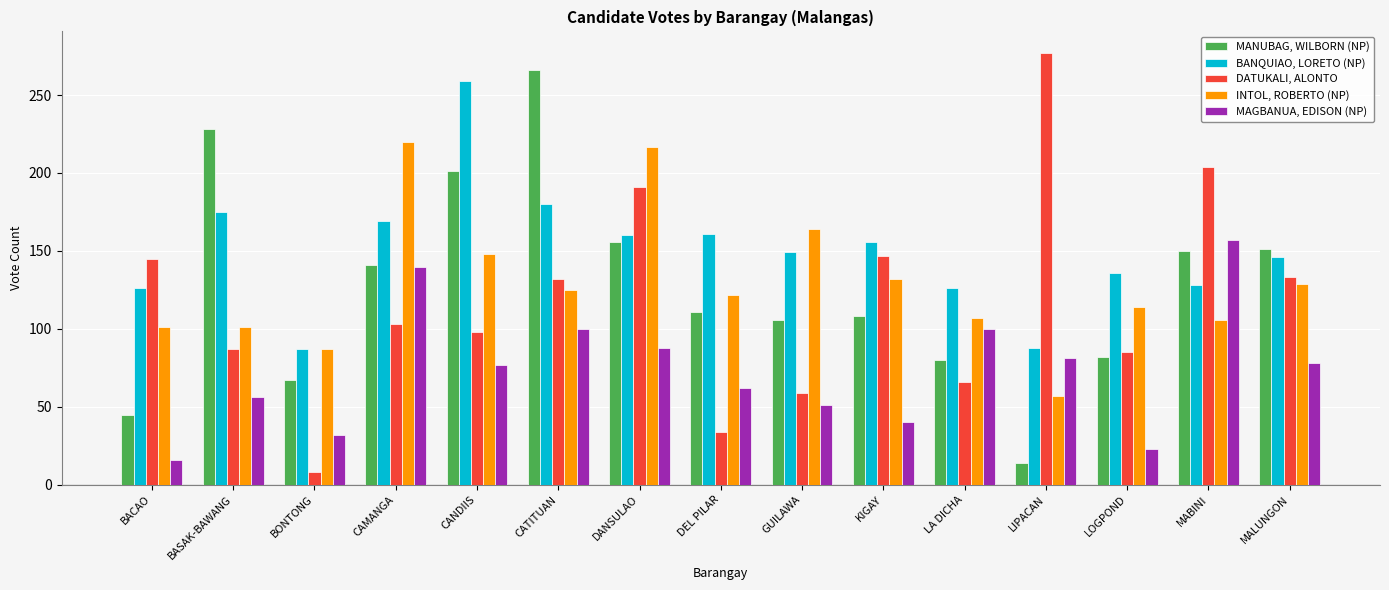

How many data points does each series have?

15